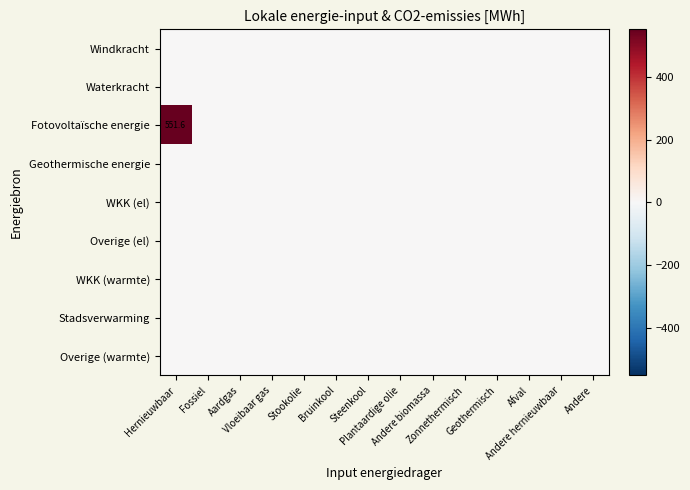

At which category is the sum across all series the highest?

Hernieuwbaar